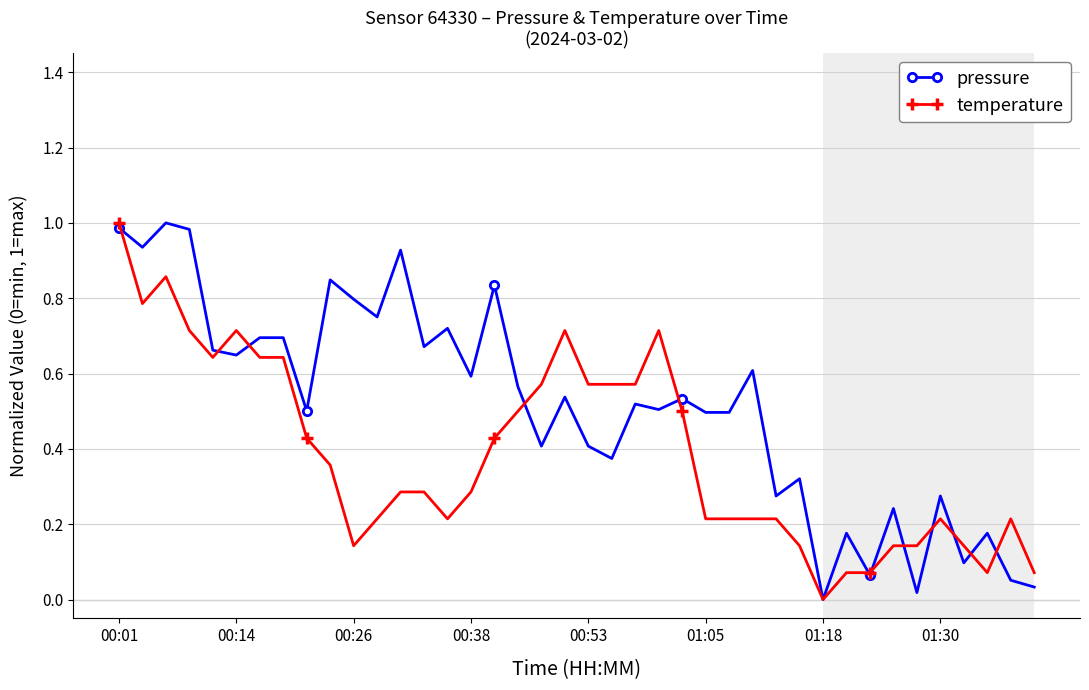

True or false: temperature has more than 0 interior local peaks.

True